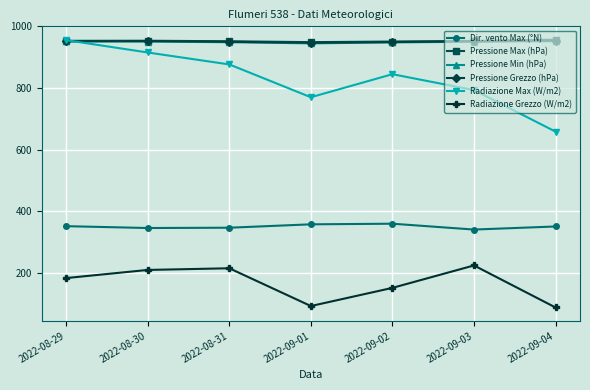

True or false: Dir. vento Max (°N) and Pressione Max (hPa) intersect in this chart.

False